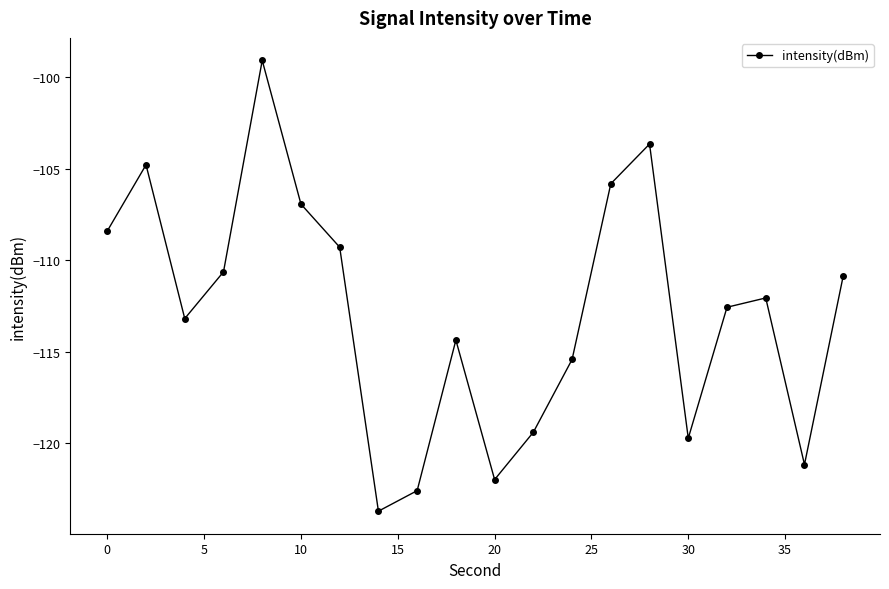

What is the minimum value shown in the chart?

-123.7